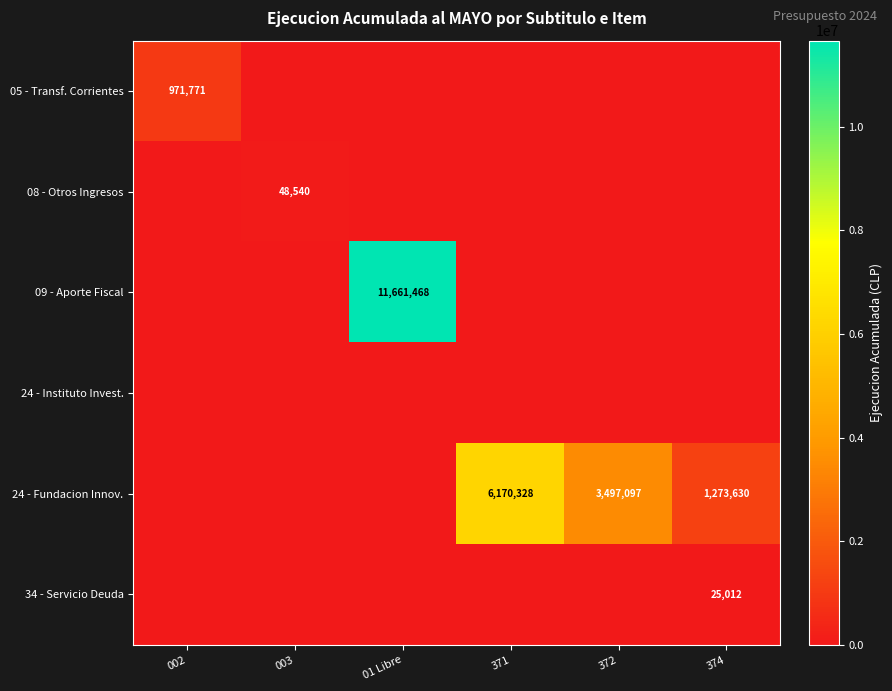

Which series has the largest total across all categories?

09 - Aporte Fiscal